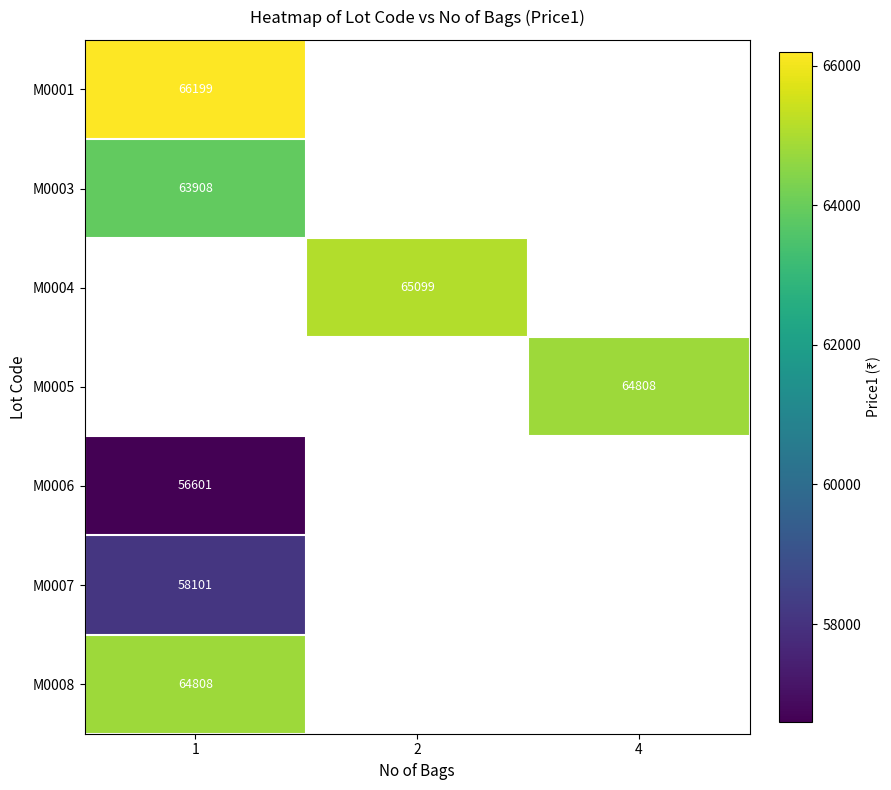

At how many categories does at least one series exceed 58655?

3